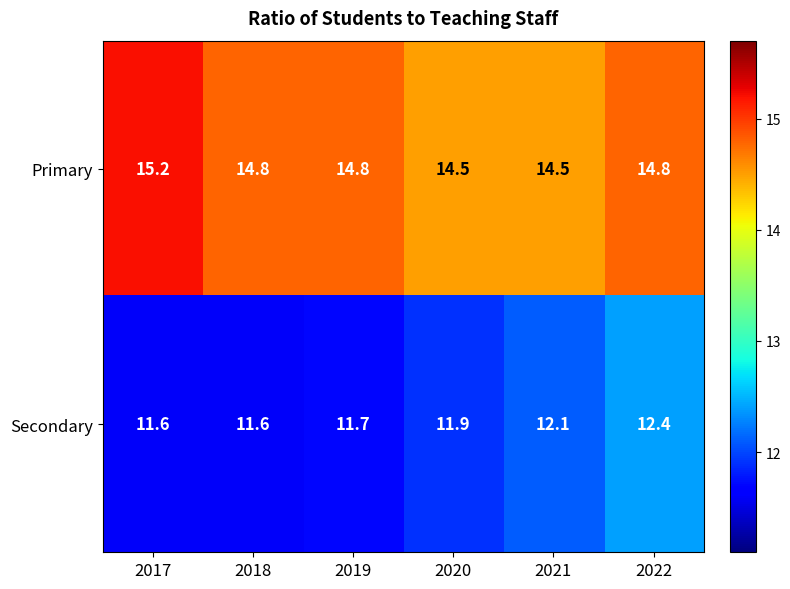

What is the minimum value shown in the chart?

11.6